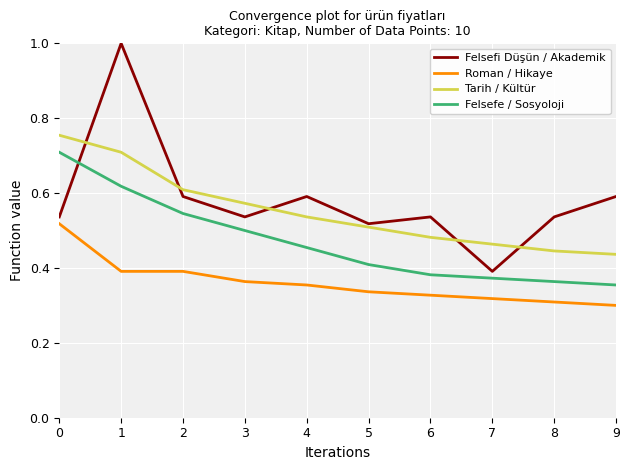

Between 0 and 1, which series saw the biggest shift?

Felsefi Düşün / Akademik